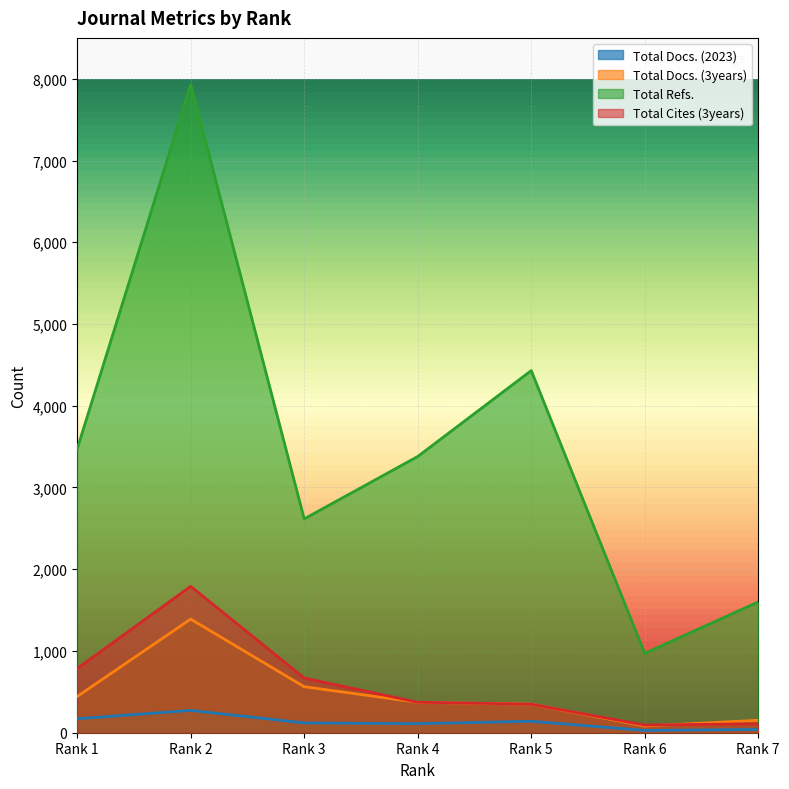

The Total Refs. series shows 1263 at Rank 6. True or false?

False